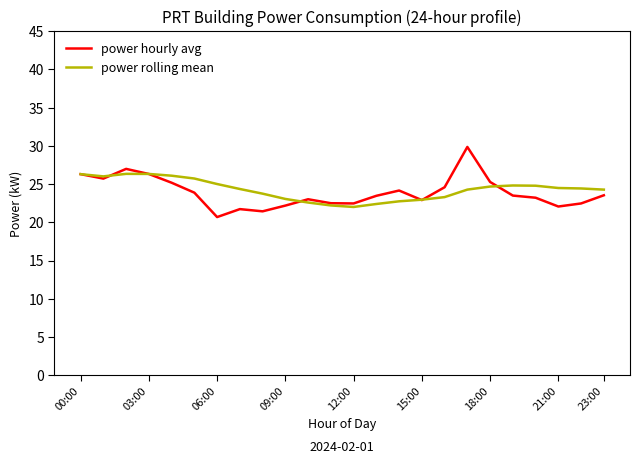

List the series in order of their peak value, lowest first.

power rolling mean, power hourly avg